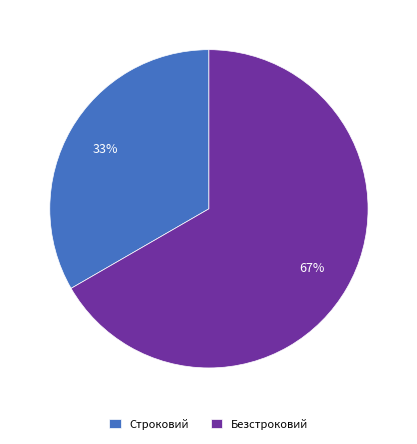

How many slices are in this pie chart?

2